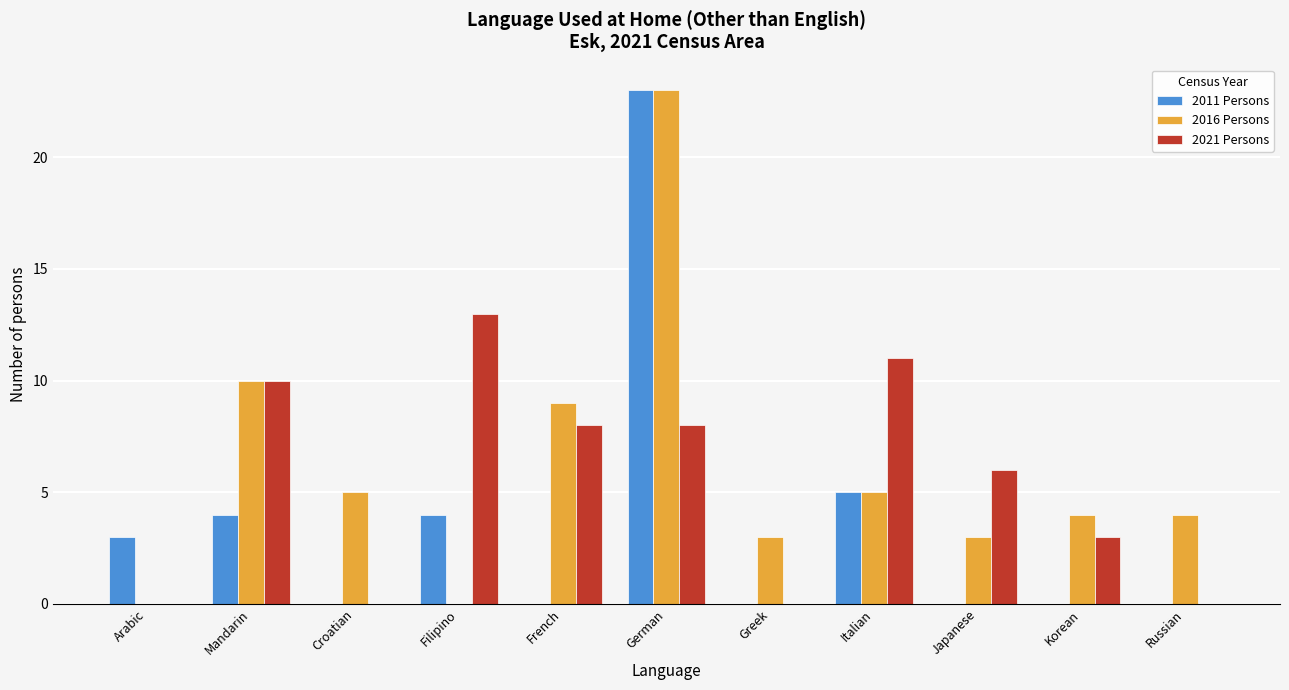

The 2011 Persons series shows 6 at Filipino. True or false?

False